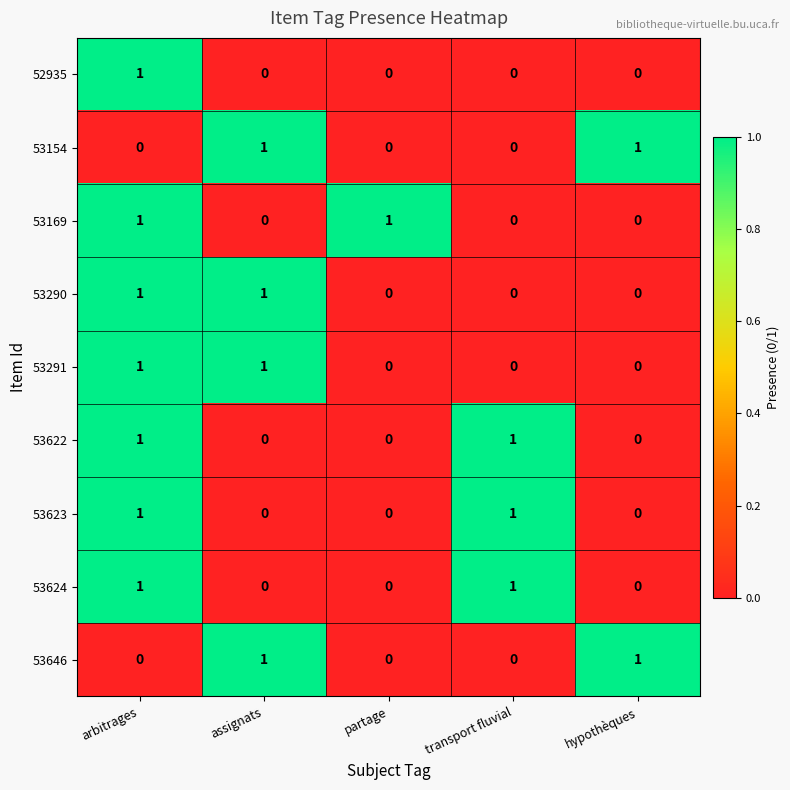

True or false: 53290 has a value of -1 at partage.

False